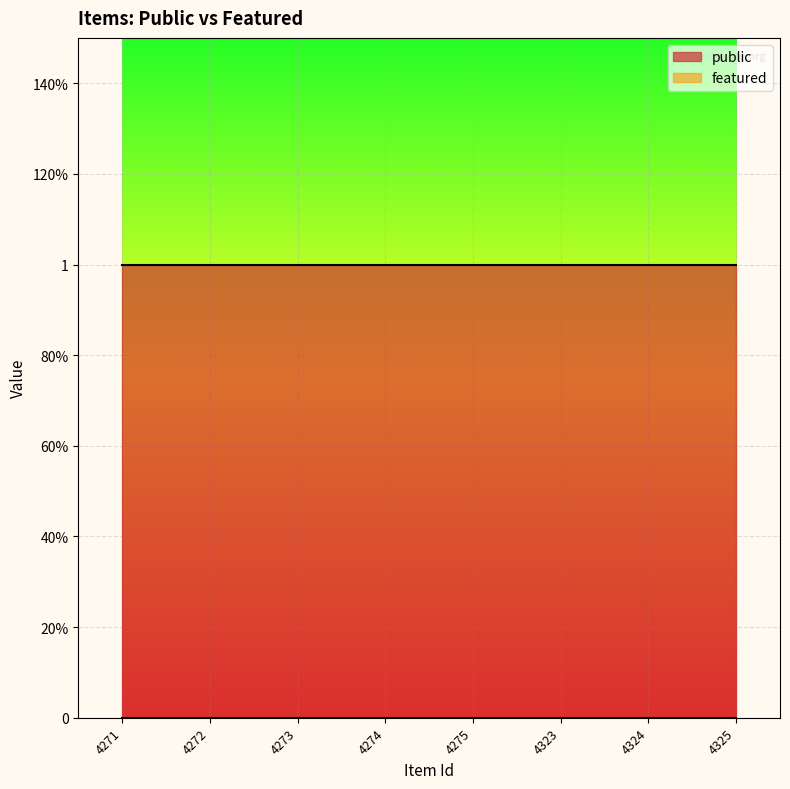

What is the value of the public point at the 5th from the left?

1